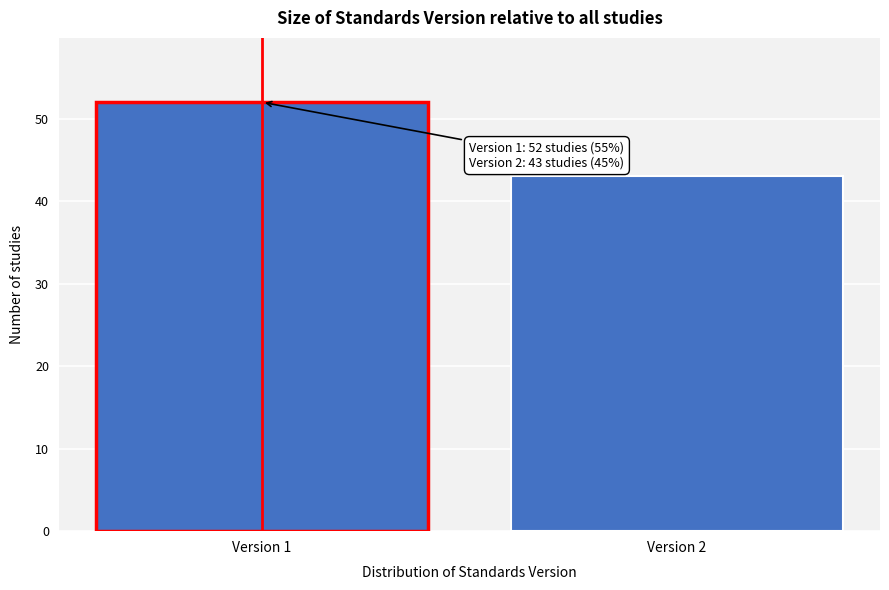

Reading left to right, extract all data points from this chart.

52	43